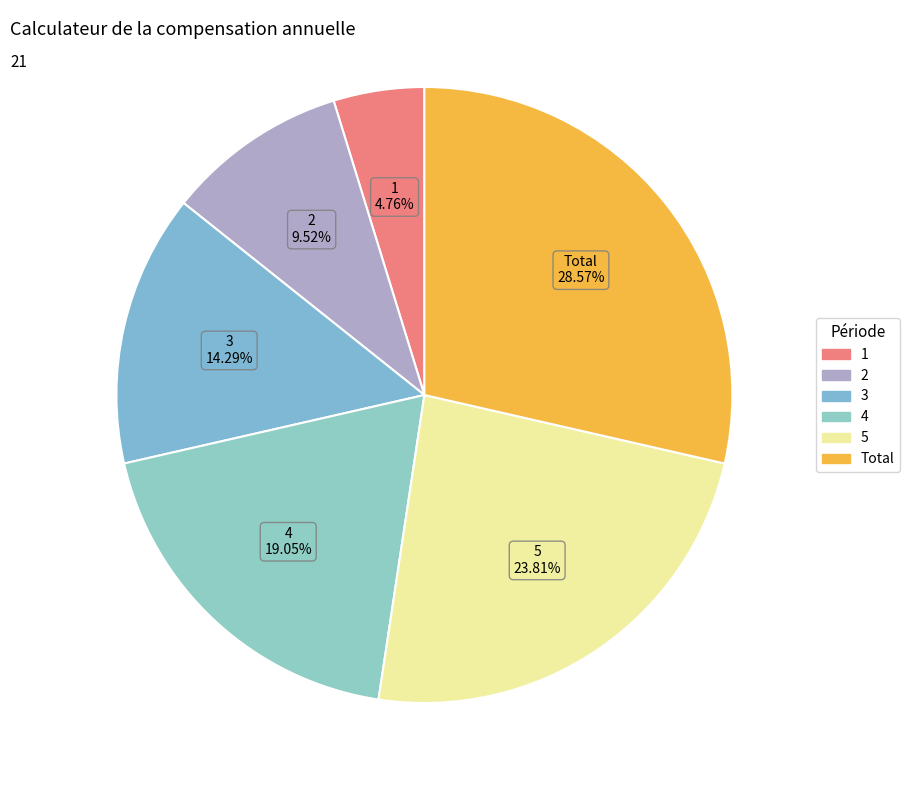

Does any single category account for the majority?

No